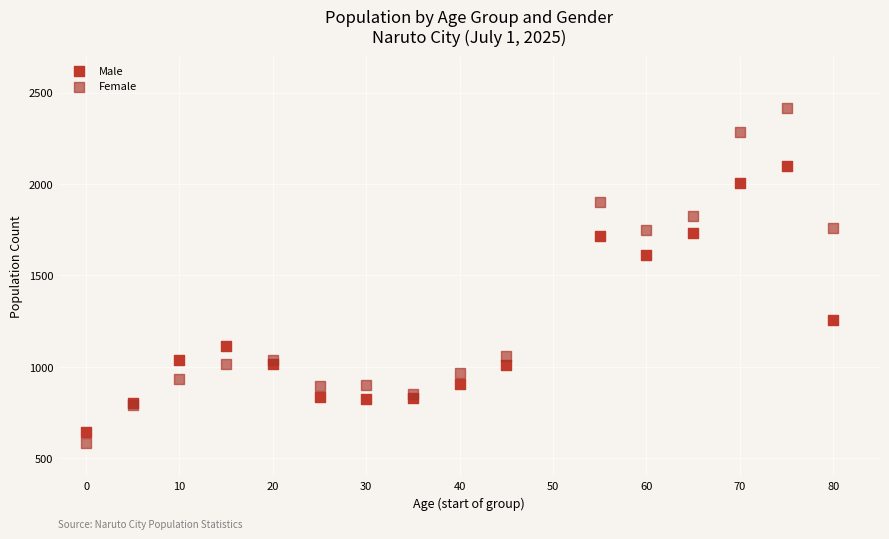

Which series has the largest Y range (max minus min)?

Female